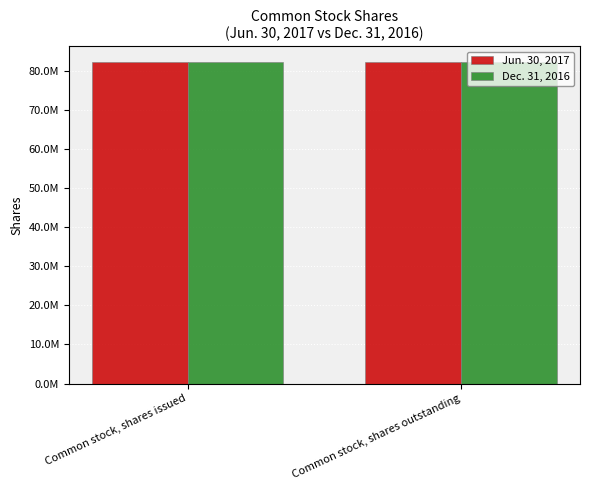

What are all the series names shown in the legend?

Jun. 30, 2017, Dec. 31, 2016